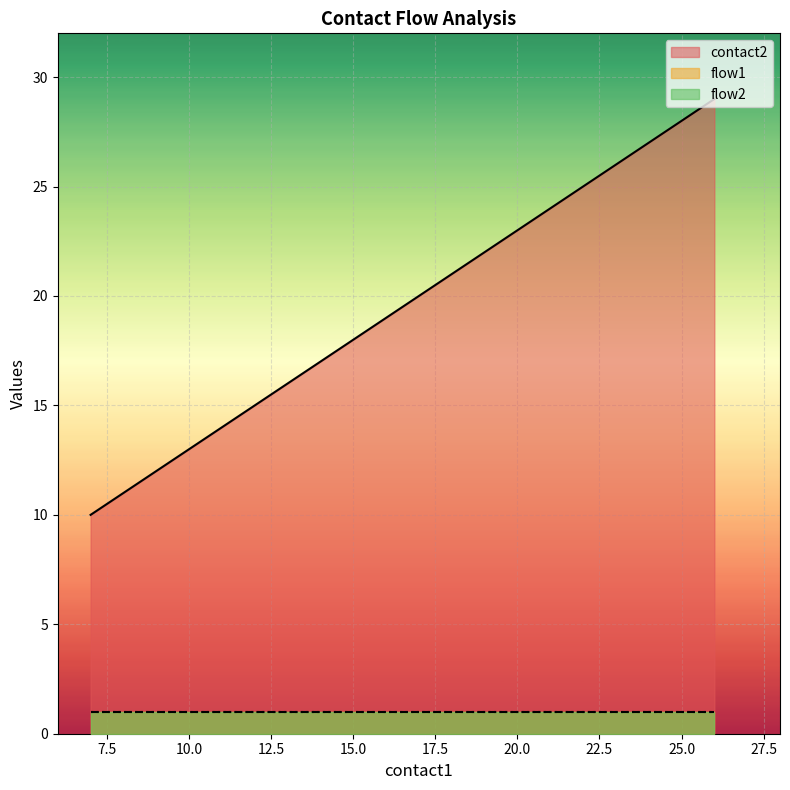

Reading left to right, extract all data points from this chart.

contact2: 7=10	8=11	9=12	10=13	11=14	12=15	13=16	14=17	15=18	16=19	17=20	18=21	19=22	20=23	21=24	22=25	23=26	24=27	25=28	26=29
flow1: 7=1	8=1	9=1	10=1	11=1	12=1	13=1	14=1	15=1	16=1	17=1	18=1	19=1	20=1	21=1	22=1	23=1	24=1	25=1	26=1
flow2: 7=1	8=1	9=1	10=1	11=1	12=1	13=1	14=1	15=1	16=1	17=1	18=1	19=1	20=1	21=1	22=1	23=1	24=1	25=1	26=1